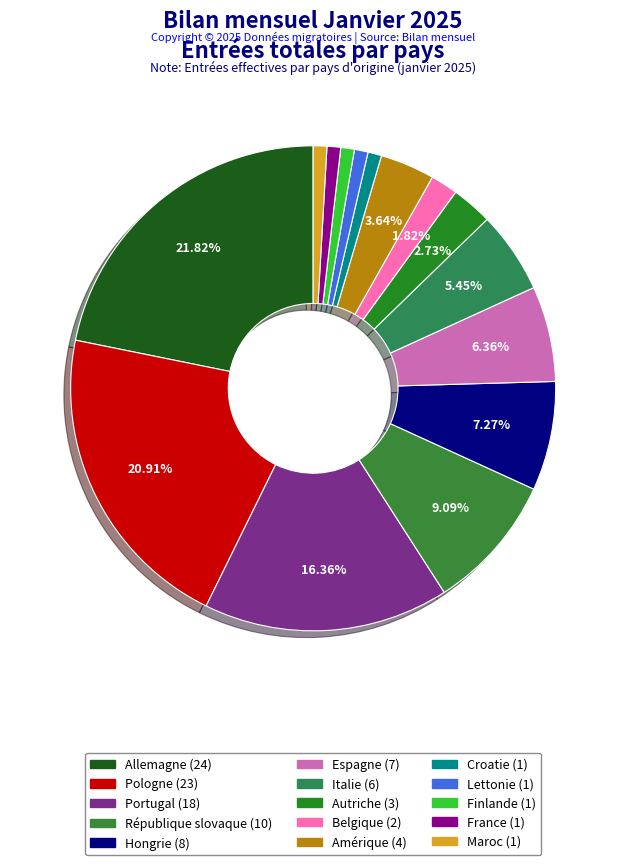

Count the number of slices in the pie.

15